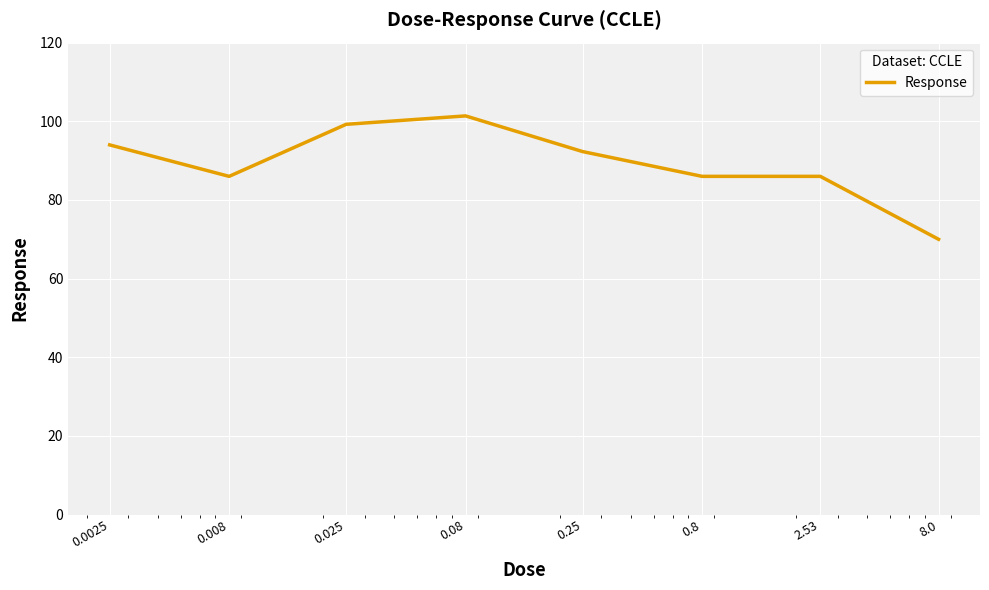

What is the average value?

89.4